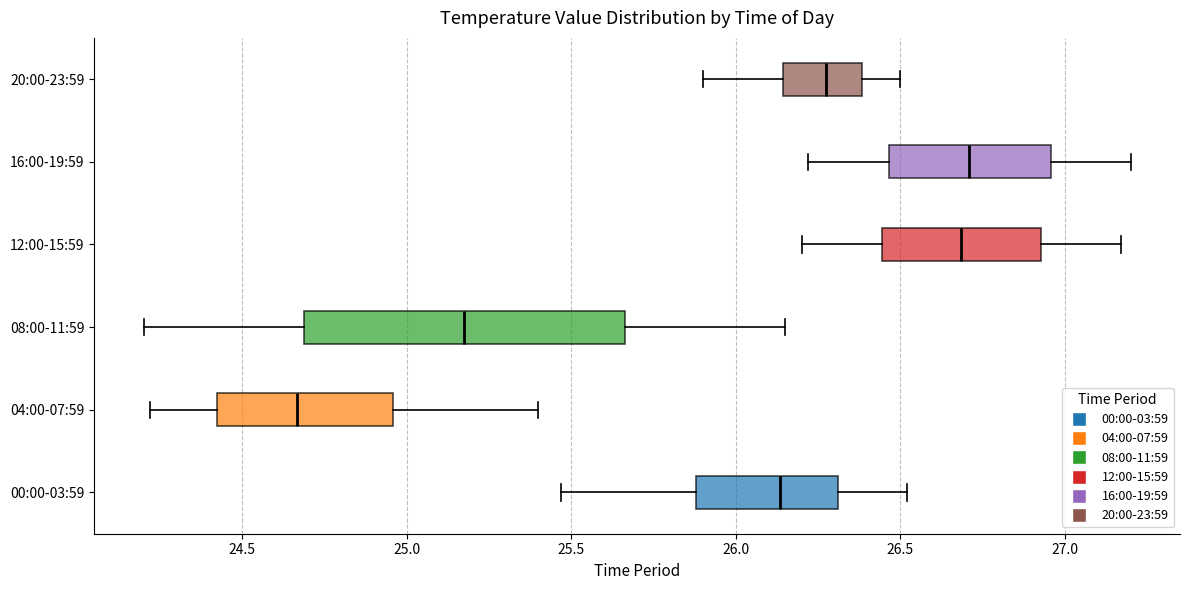

Where does the left whisker of the box for 16:00-19:59 end on the x-axis? The values are not printed on the chart, so give them approximately, as read against the axis.

26.20